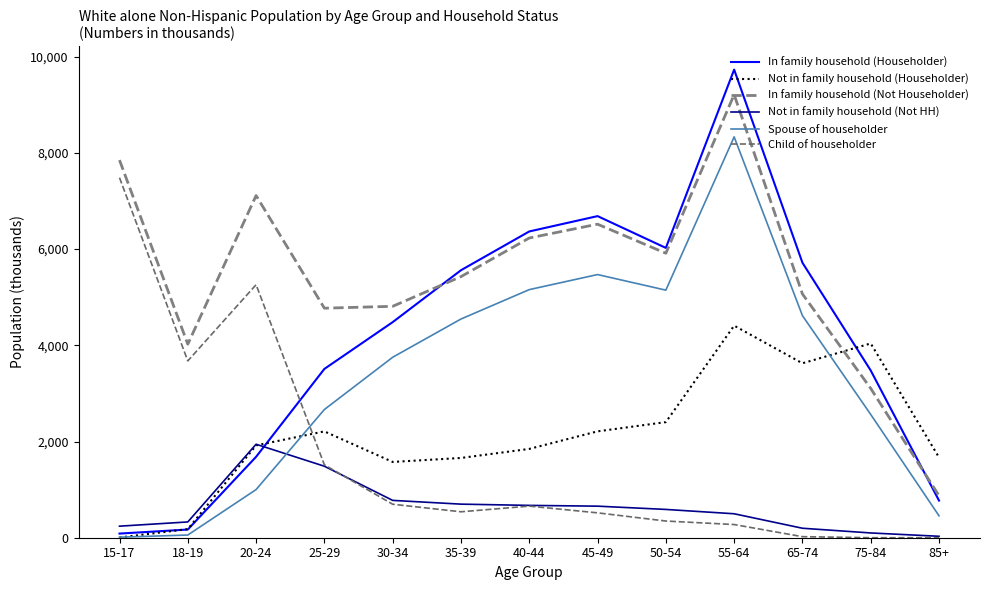

What position from the left is 18-19?

2